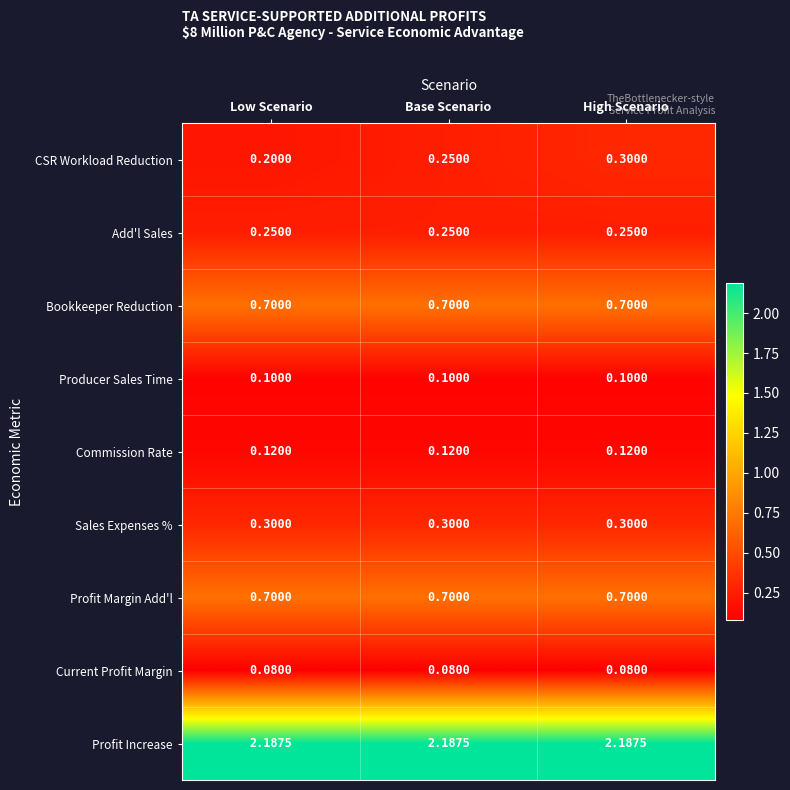

Which series has the largest range (max minus min)?

CSR Workload Reduction